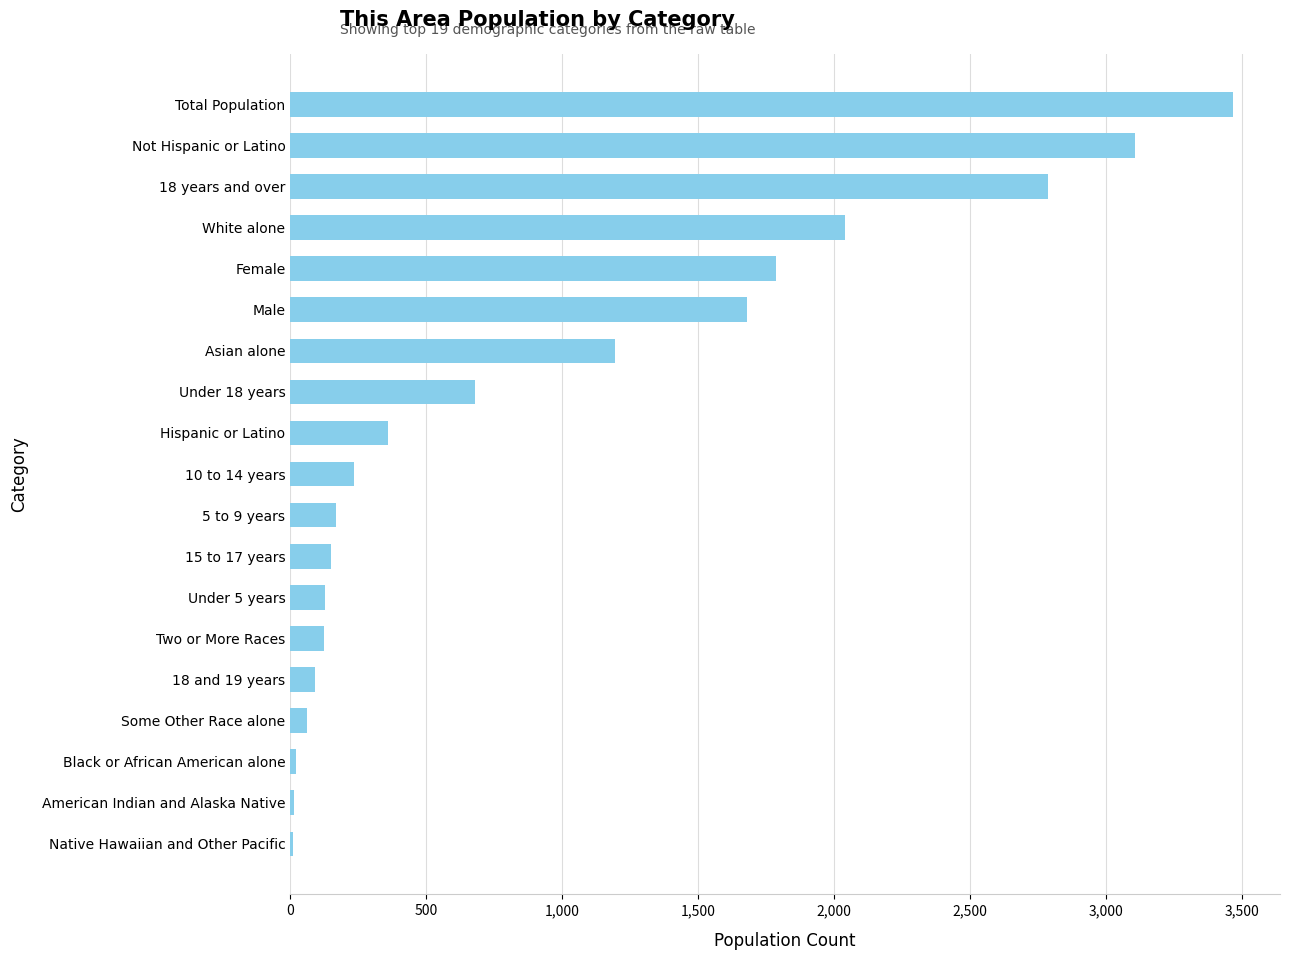

What is the average value?

953